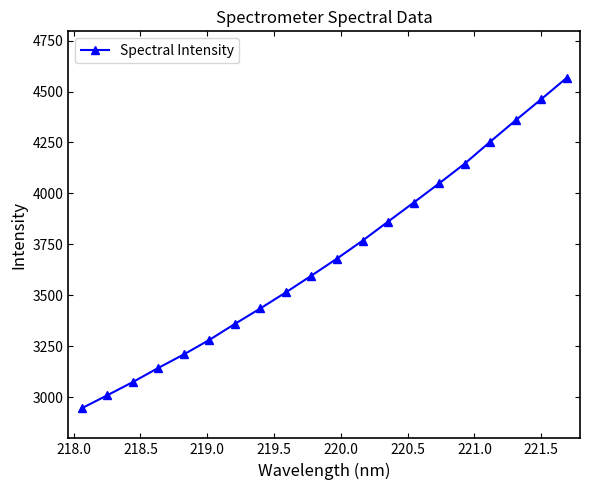

Is this an area chart (filled region under the line)?

No